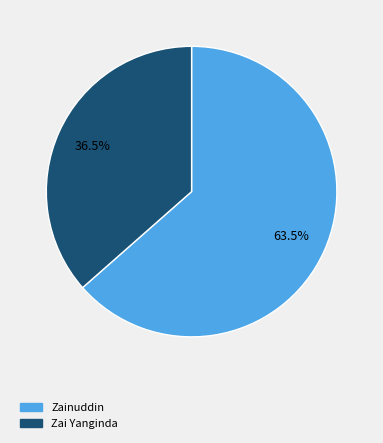

Approximately how many times larger is the value at Zainuddin compared to Zai Yanginda?

1.7